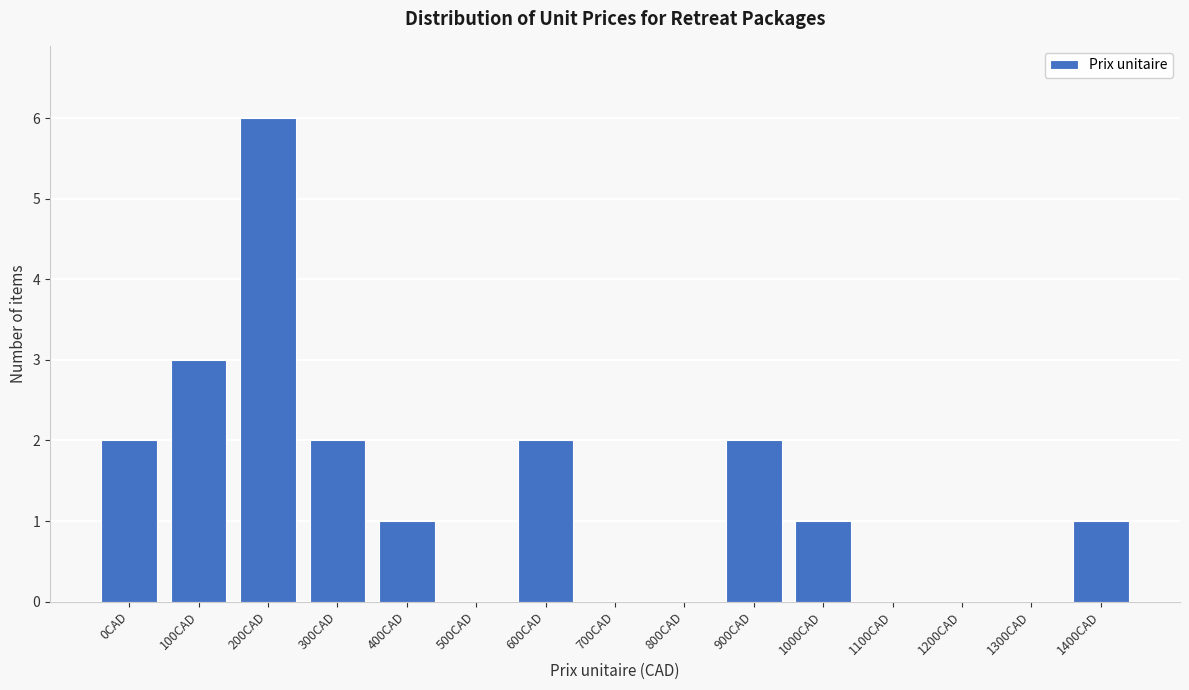

Reading left to right, extract all data points from this chart.

0CAD=2	100CAD=3	200CAD=6	300CAD=2	400CAD=1	500CAD=0	600CAD=2	700CAD=0	800CAD=0	900CAD=2	1000CAD=1	1100CAD=0	1200CAD=0	1300CAD=0	1400CAD=1